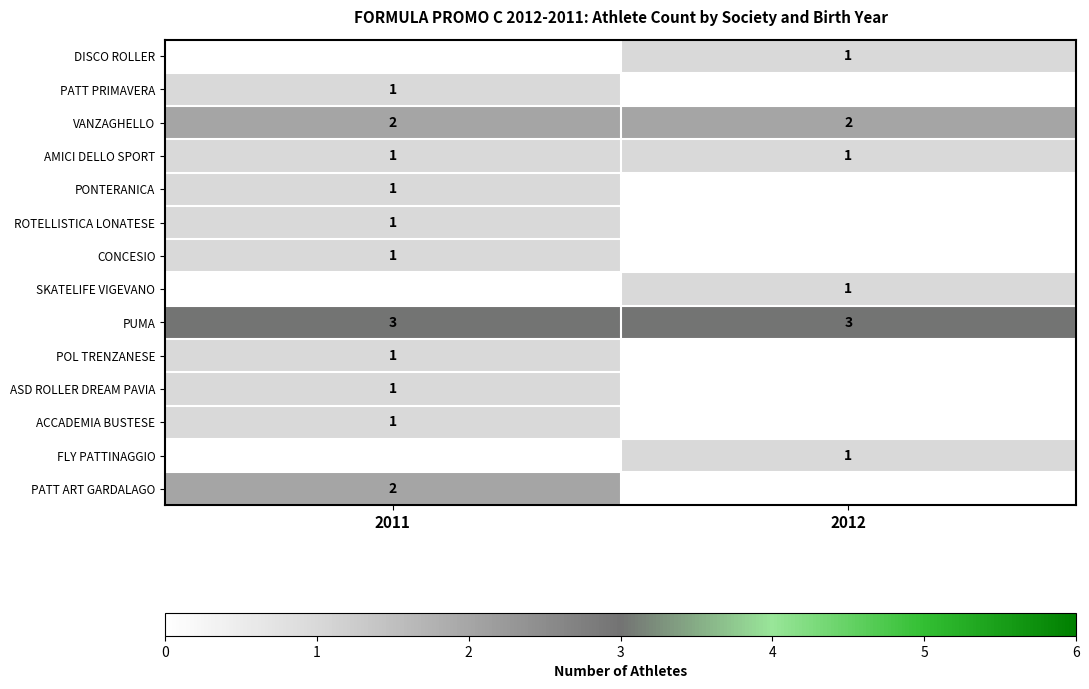

The AMICI DELLO SPORT series shows 0 at 2011. True or false?

False